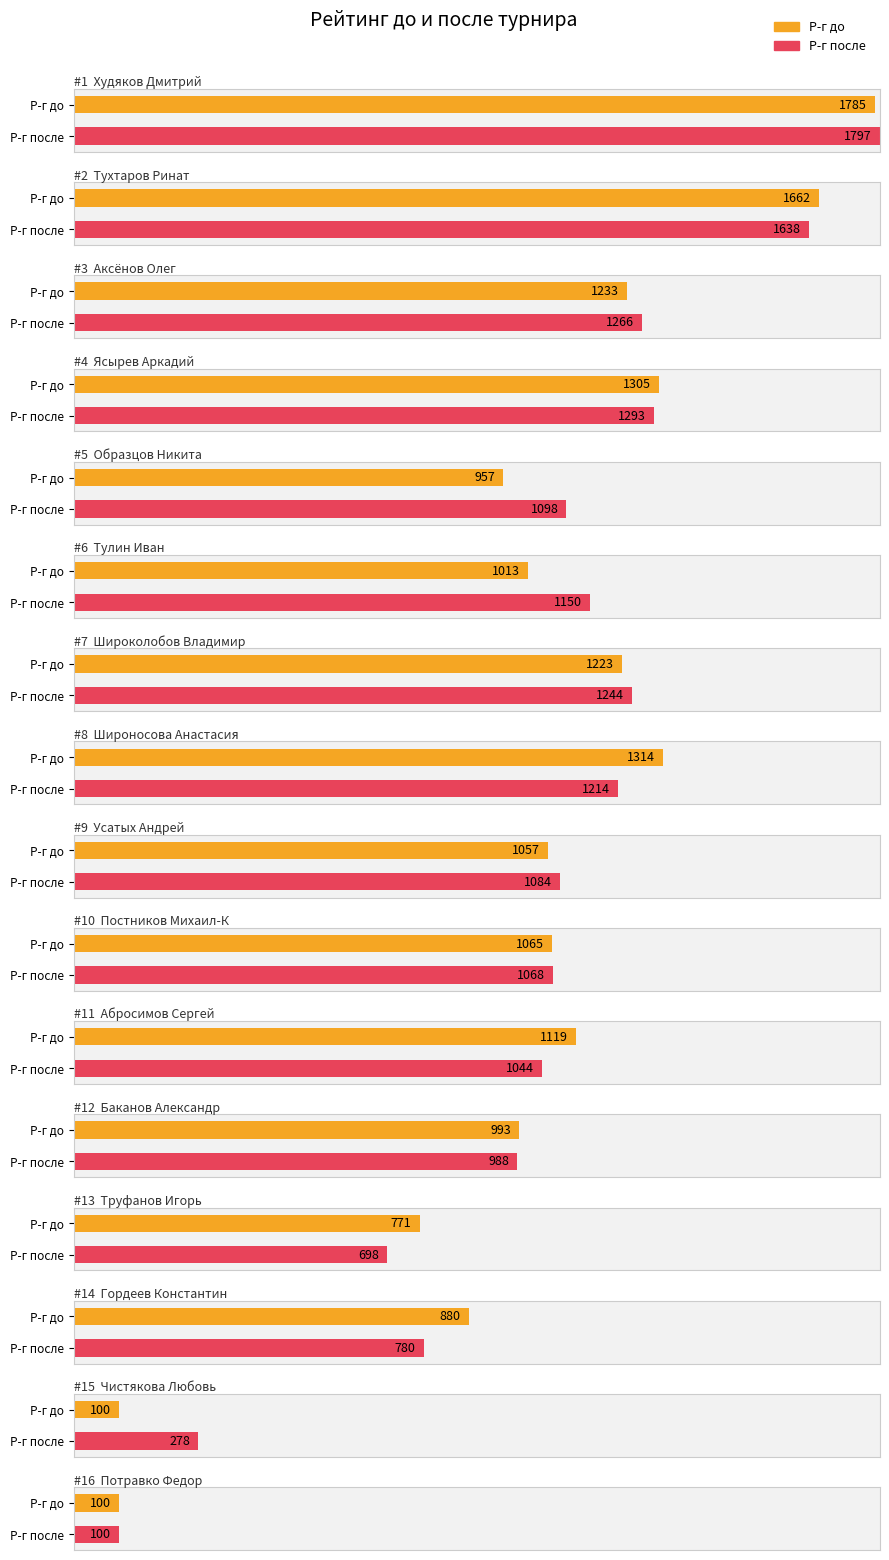

Is it true that Р-г после equals 1068 at Постников Михаил-К?

True